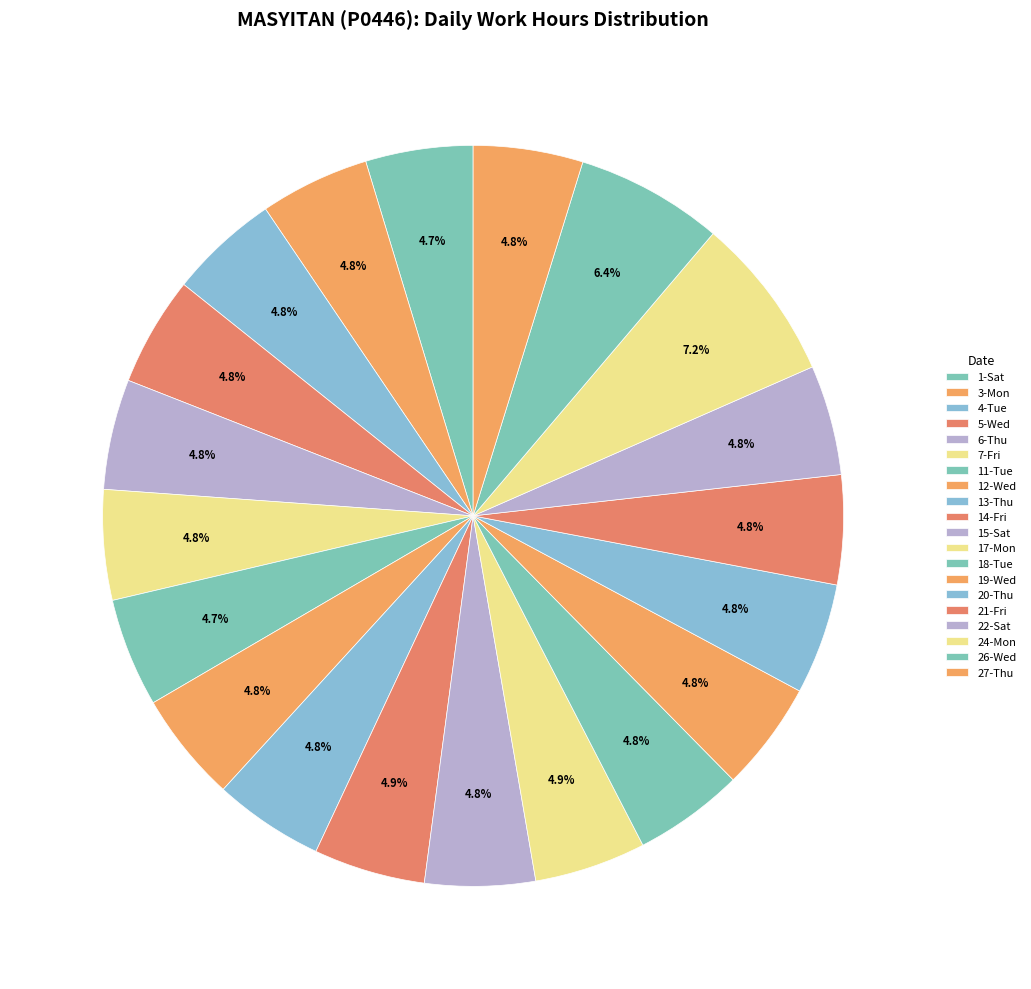

How many segments does this pie chart have?

20